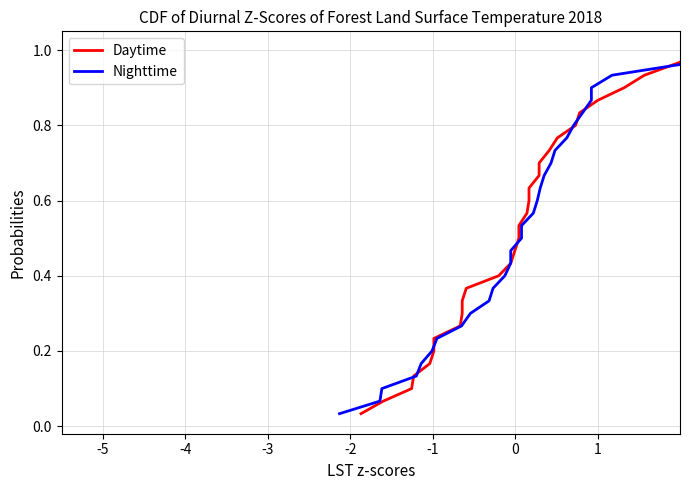

Reading right to left, list all the values displayed in this chart.

Daytime: 1.0	1.0	0.9	0.9	0.9	0.8	0.8	0.8	0.7	0.7	0.7	0.6	0.6	0.6	0.5	0.5	0.5	0.4	0.4	0.4	0.3	0.3	0.3	0.2	0.2	0.2	0.1	0.1	0.1	0.0
Nighttime: 1.0	1.0	0.9	0.9	0.9	0.8	0.8	0.8	0.7	0.7	0.7	0.6	0.6	0.6	0.5	0.5	0.5	0.4	0.4	0.4	0.3	0.3	0.3	0.2	0.2	0.2	0.1	0.1	0.1	0.0